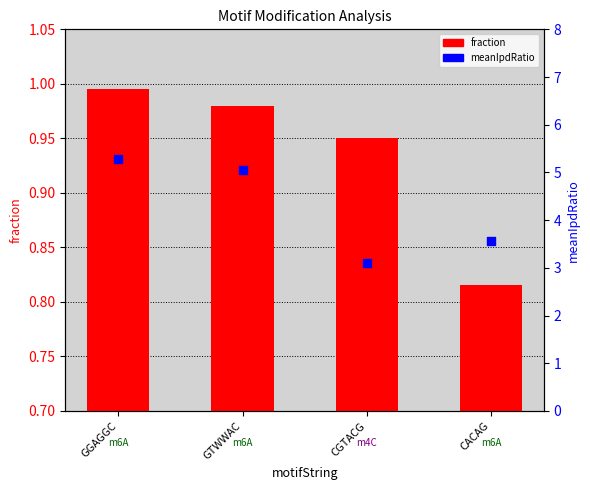

Is the value of meanIpdRatio at CGTACG greater than the value of fraction at CGTACG?

Yes